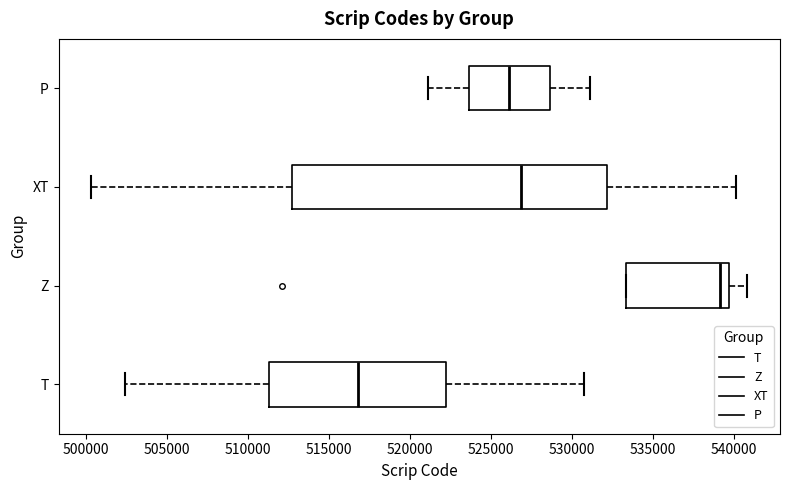

Which box has the furthest to the right median line?

Z